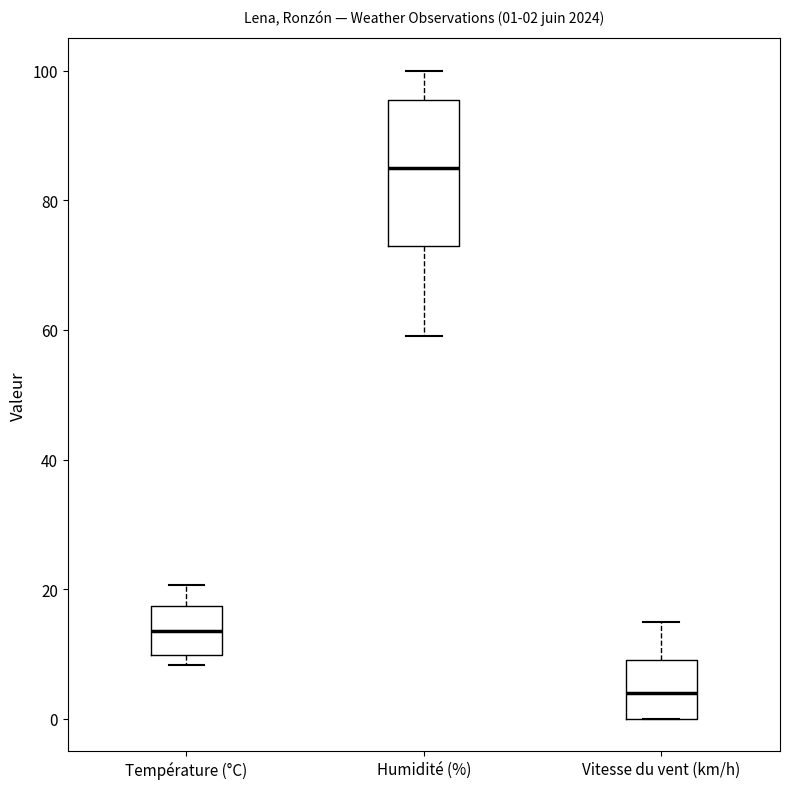

Which box's median line is the highest?

Humidité (%)